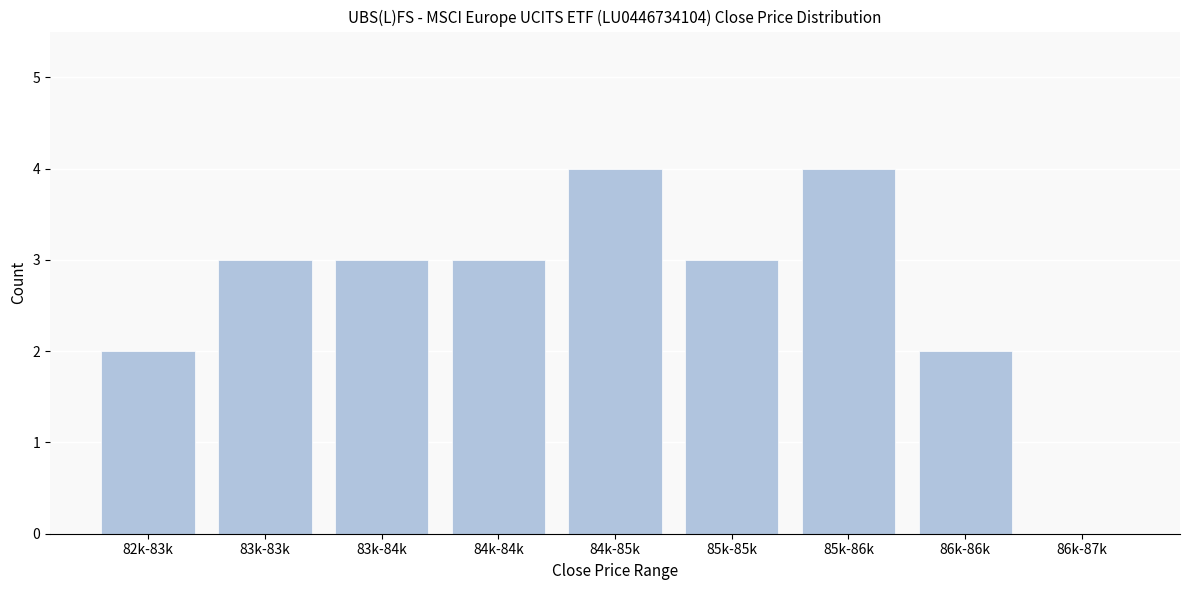

Reading right to left, list all the values displayed in this chart.

86k-87k=0	86k-86k=2	85k-86k=4	85k-85k=3	84k-85k=4	84k-84k=3	83k-84k=3	83k-83k=3	82k-83k=2